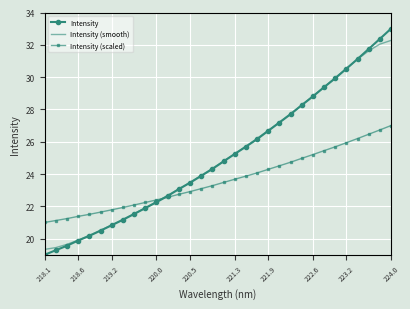

Which series has the widest spread of values?

Intensity